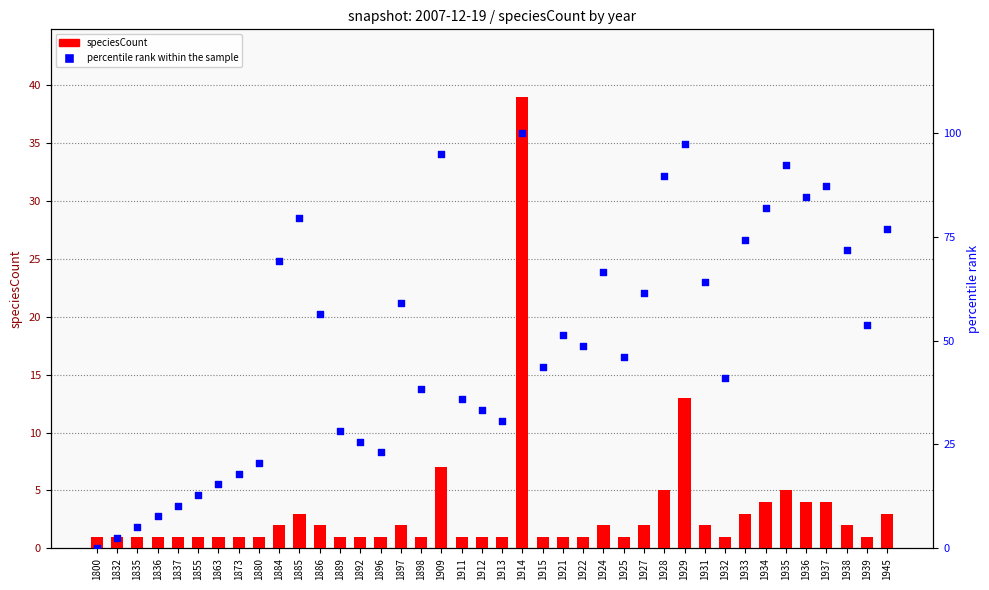

Is the value of percentile rank within the sample at 1896 greater than the value of speciesCount at 1837?

Yes